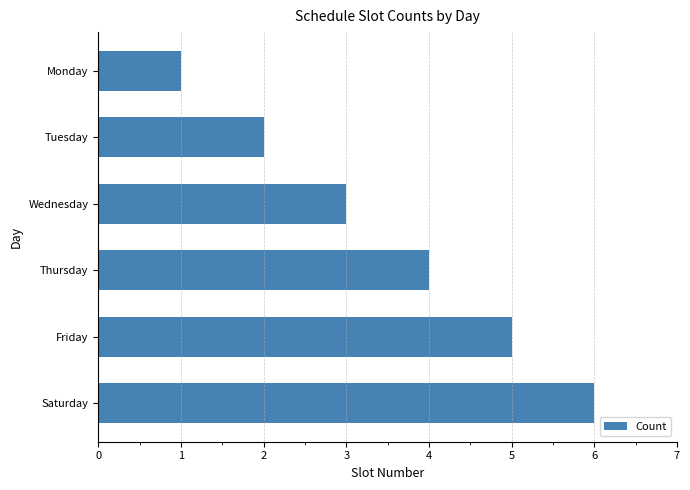

What is the maximum value shown in the chart?

6